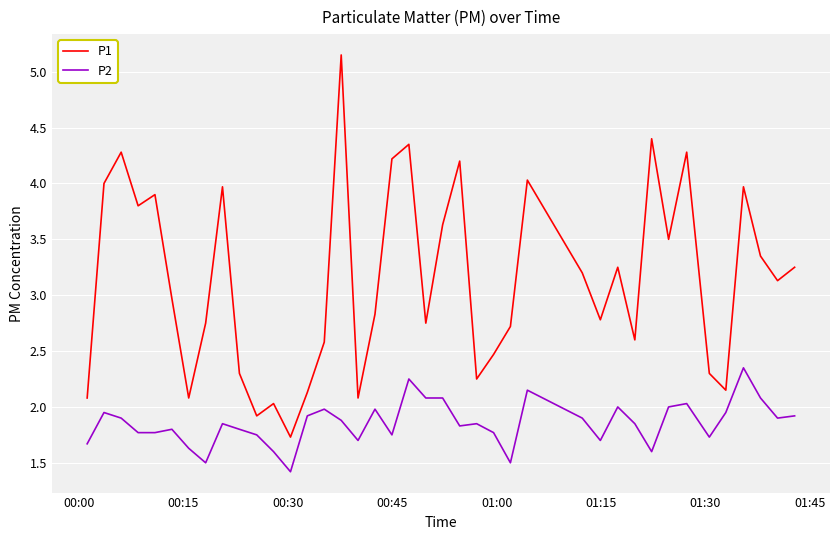

What is the lowest value of the P1 series?

1.7